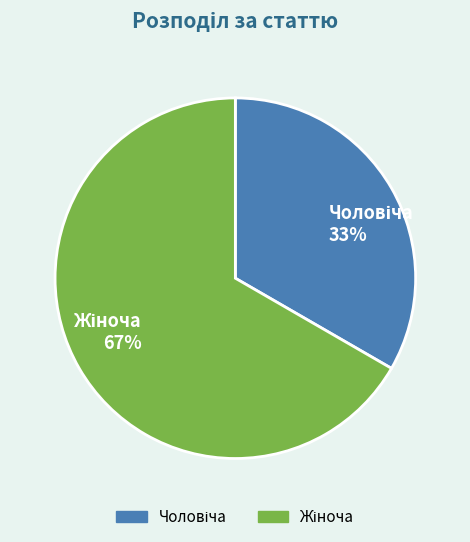

Does any single category account for the majority?

Yes